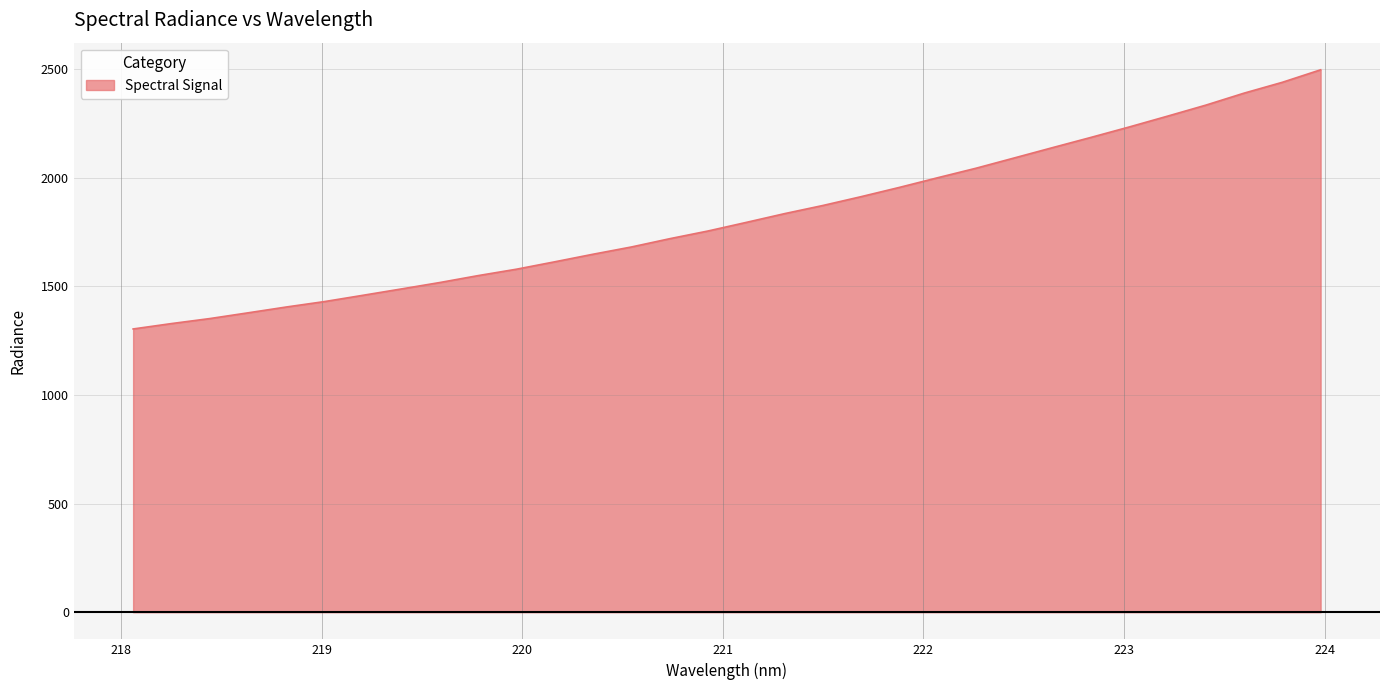

What is the minimum value shown in the chart?

1304.2